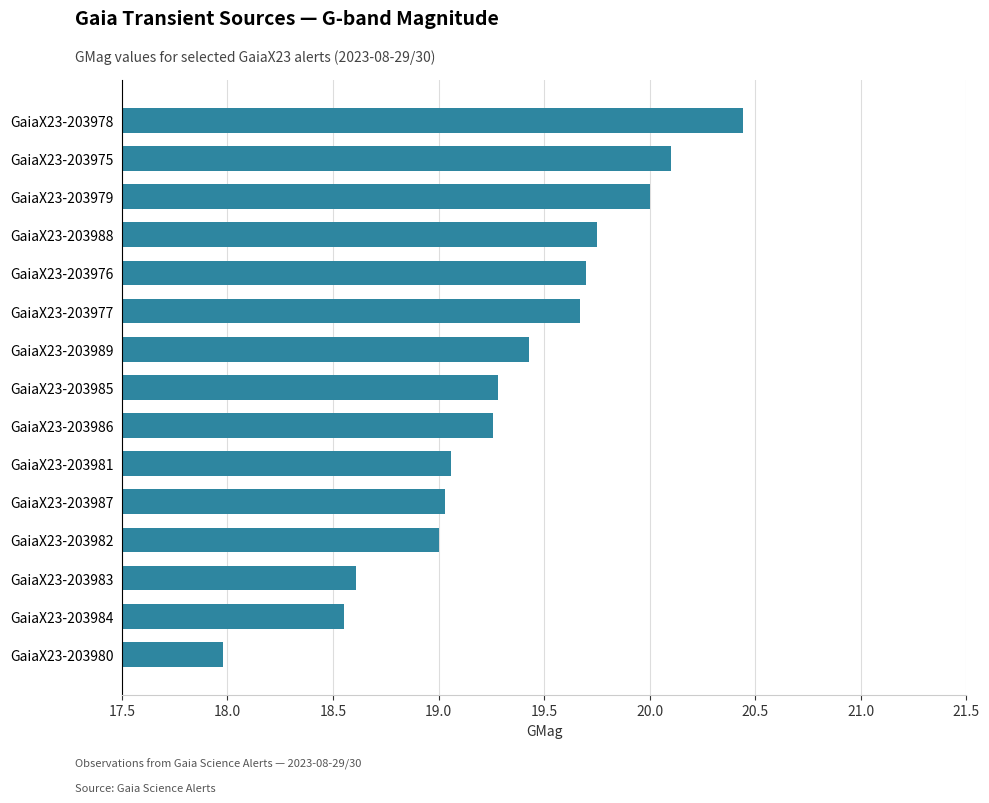

Read the value at GaiaX23-203985.

19.3